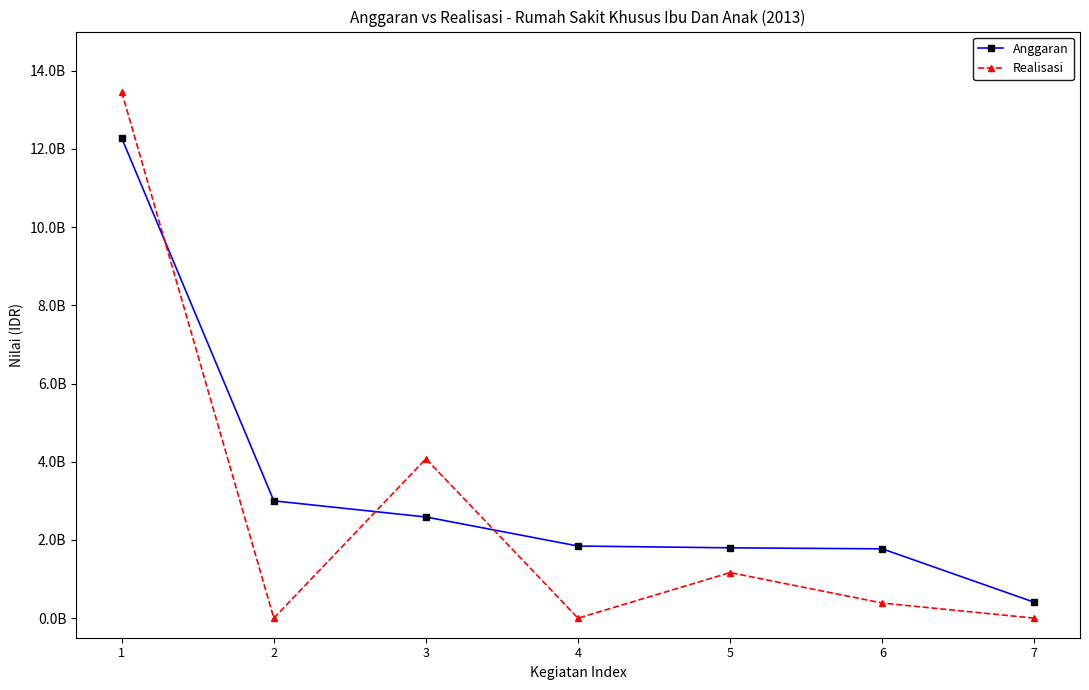

At which category does the chart reach its peak across all series?

1